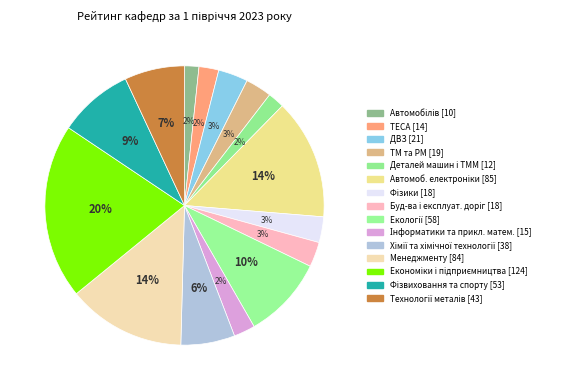

Count the number of slices in the pie.

15